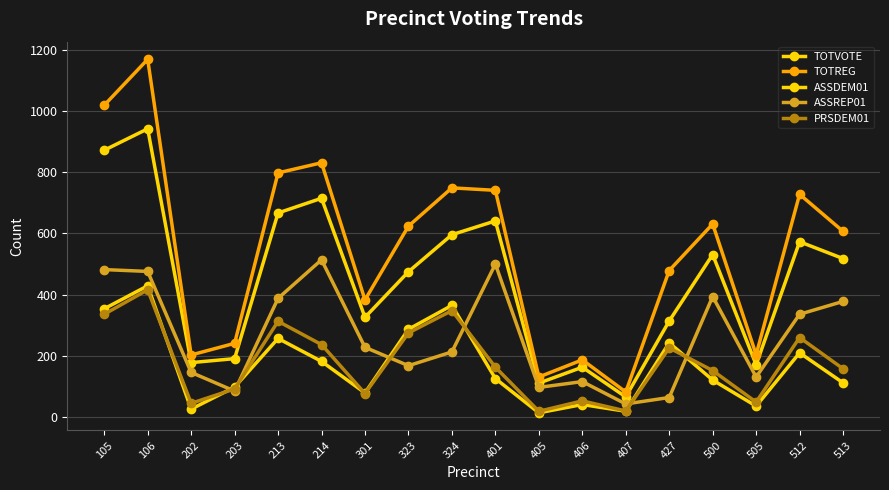

Reading left to right, transcribe all the data shown in this chart.

TOTVOTE: 105=872	106=942	202=178	203=191	213=667	214=715	301=326	323=475	324=596	401=641	405=111	406=163	407=66	427=314	500=531	505=171	512=573	513=518
TOTREG: 105=1019	106=1169	202=203	203=241	213=798	214=831	301=383	323=624	324=749	401=741	405=131	406=187	407=82	427=479	500=631	505=204	512=728	513=607
ASSDEM01: 105=354	106=429	202=26	203=98	213=257	214=182	301=79	323=287	324=365	401=126	405=14	406=41	407=19	427=243	500=121	505=36	512=210	513=112
ASSREP01: 105=482	106=476	202=146	203=85	213=388	214=514	301=228	323=168	324=213	401=500	405=97	406=116	407=43	427=64	500=394	505=131	512=336	513=378
PRSDEM01: 105=336	106=416	202=45	203=92	213=313	214=237	301=77	323=275	324=348	401=163	405=19	406=53	407=20	427=226	500=152	505=49	512=260	513=158